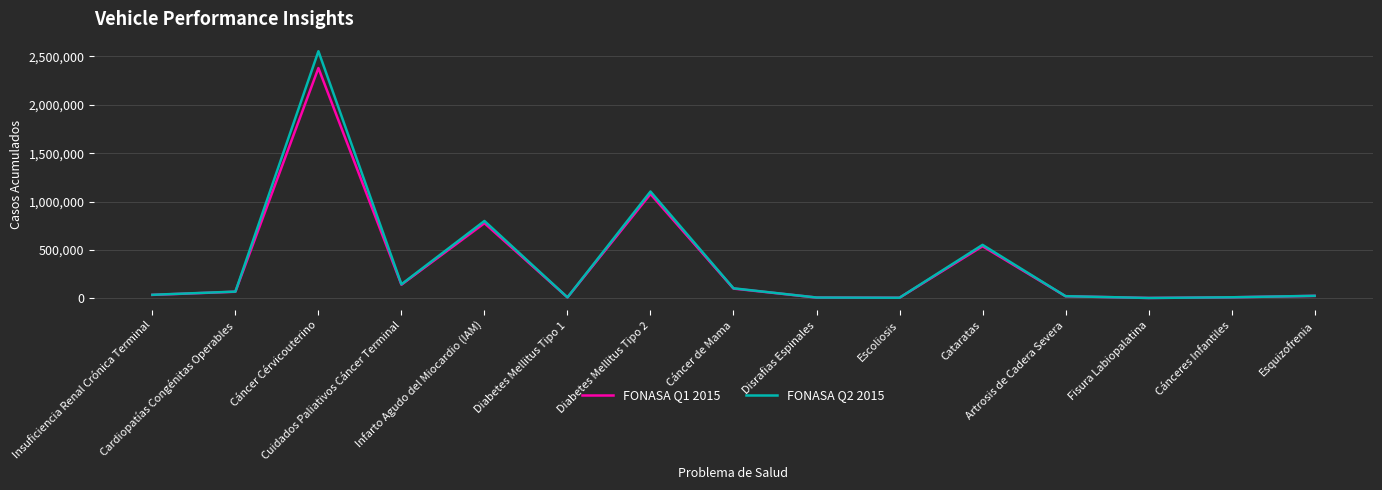

What is the spread (max minus min) of values at Cataratas?

14328